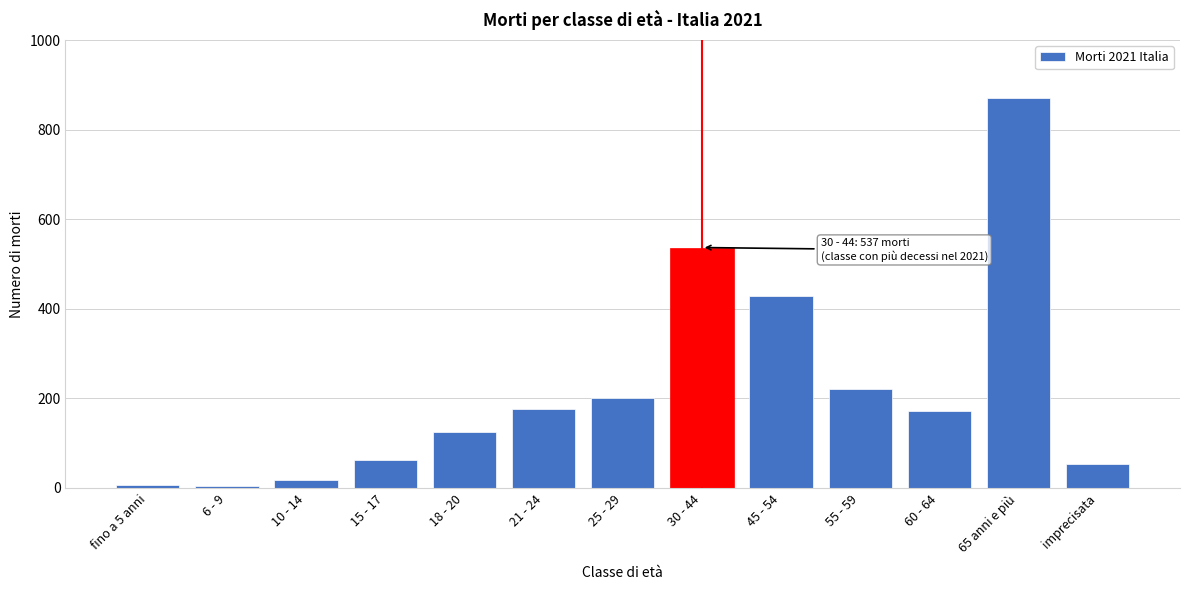

The value at 30 - 44 is 537. True or false?

True